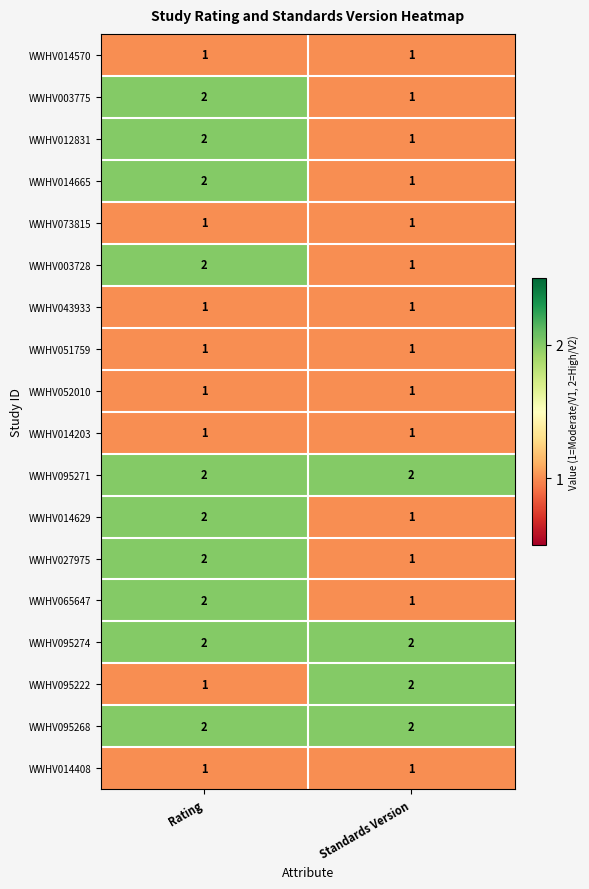

What is the greatest value displayed?

2